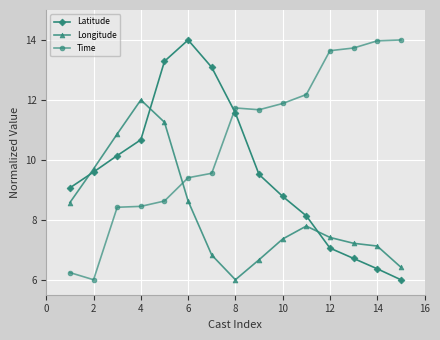

What is the difference between the maximum and minimum values in the Time series?

8.0